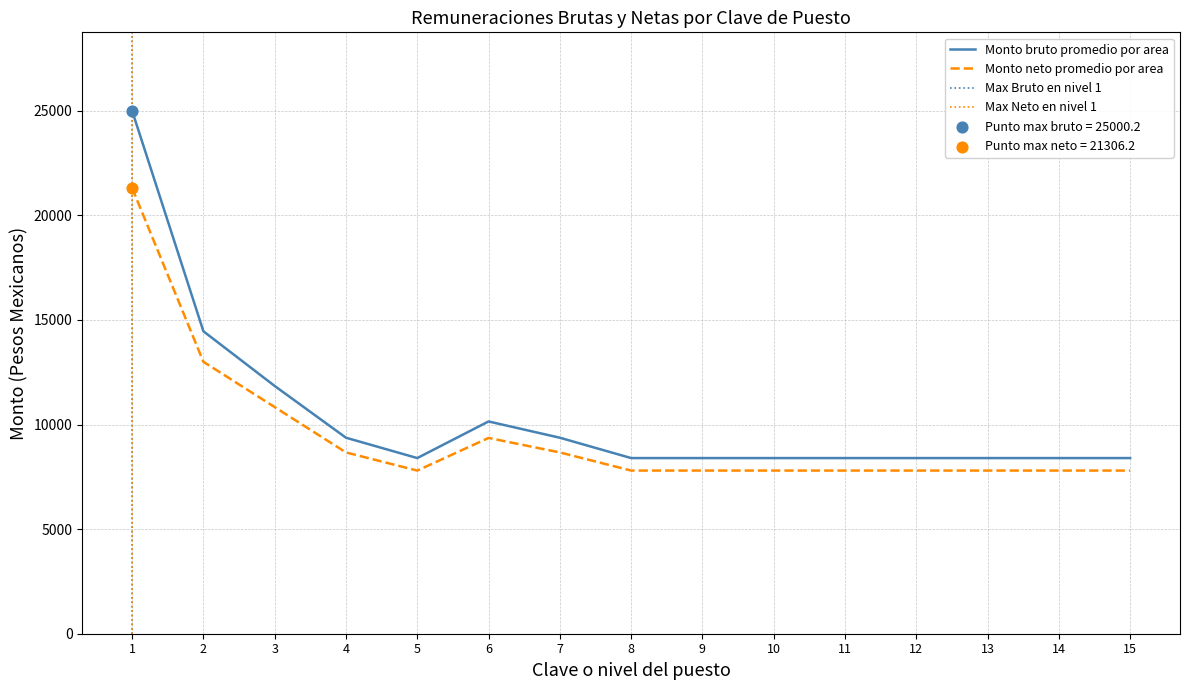

At how many categories does at least one series exceed 20372?

1